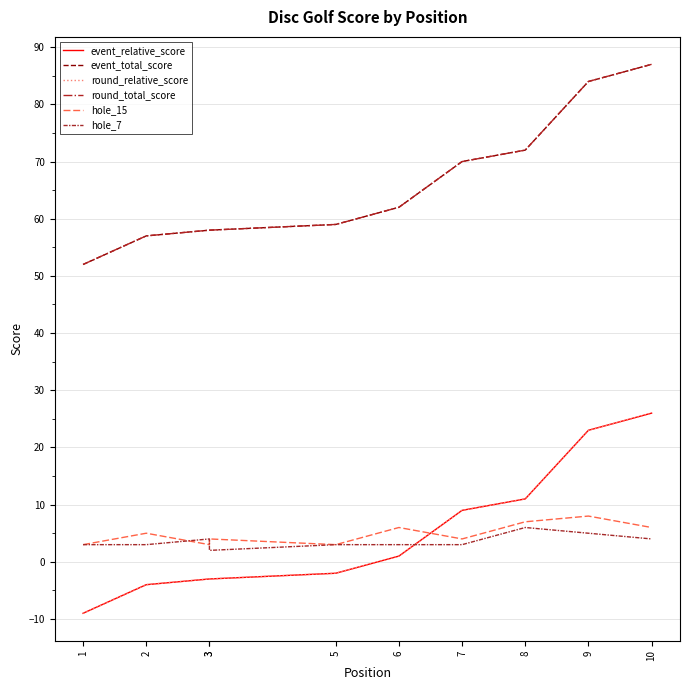

True or false: hole_7 has more than 1 interior local peaks.

True